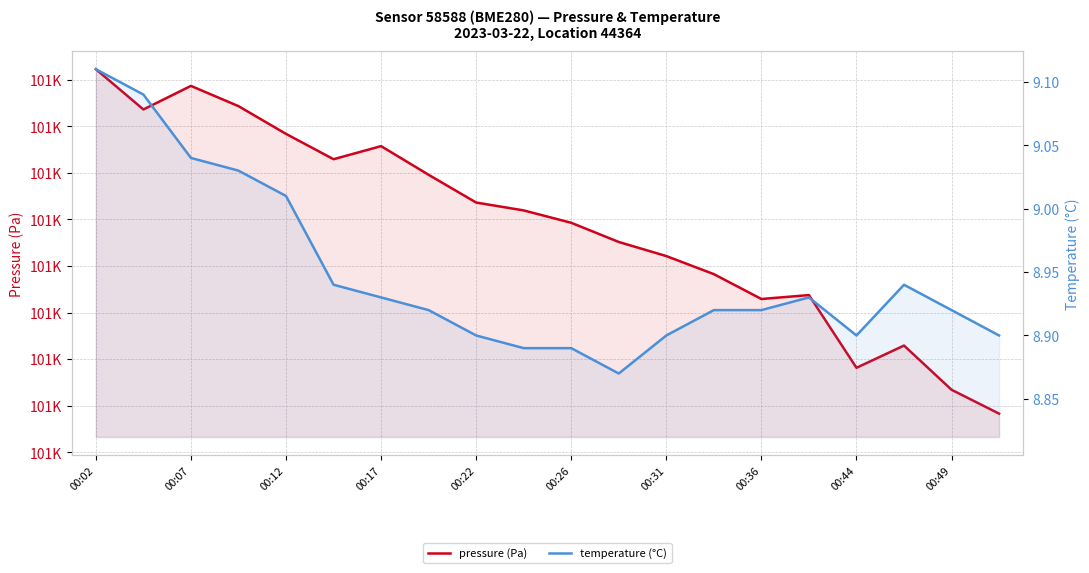

Reading right to left, what are all the values shown in this chart?

pressure (Pa): 100918.3	100923.4	100932.9	100928.1	100943.8	100942.9	100948.2	100952.1	100955.2	100959.3	100961.9	100963.6	100969.6	100975.8	100972.9	100978.4	100984.3	100988.7	100983.6	100992.3
temperature (°C): 8.9	8.9	8.9	8.9	8.9	8.9	8.9	8.9	8.9	8.9	8.9	8.9	8.9	8.9	8.9	9.0	9.0	9.0	9.1	9.1